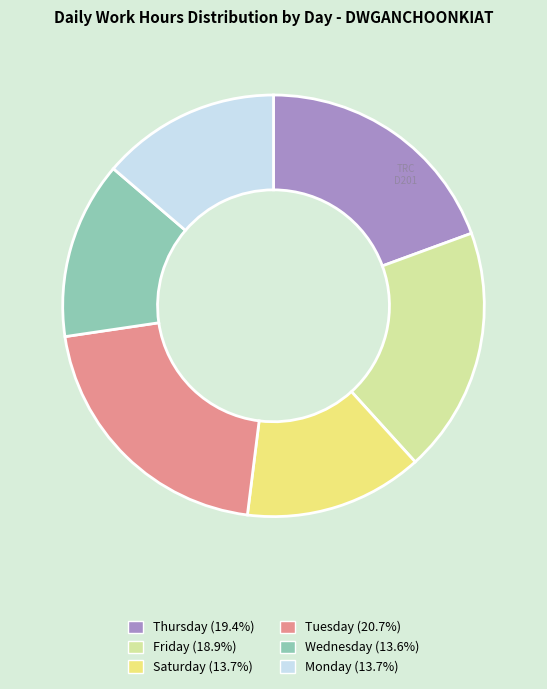

Count the number of slices in the pie.

6